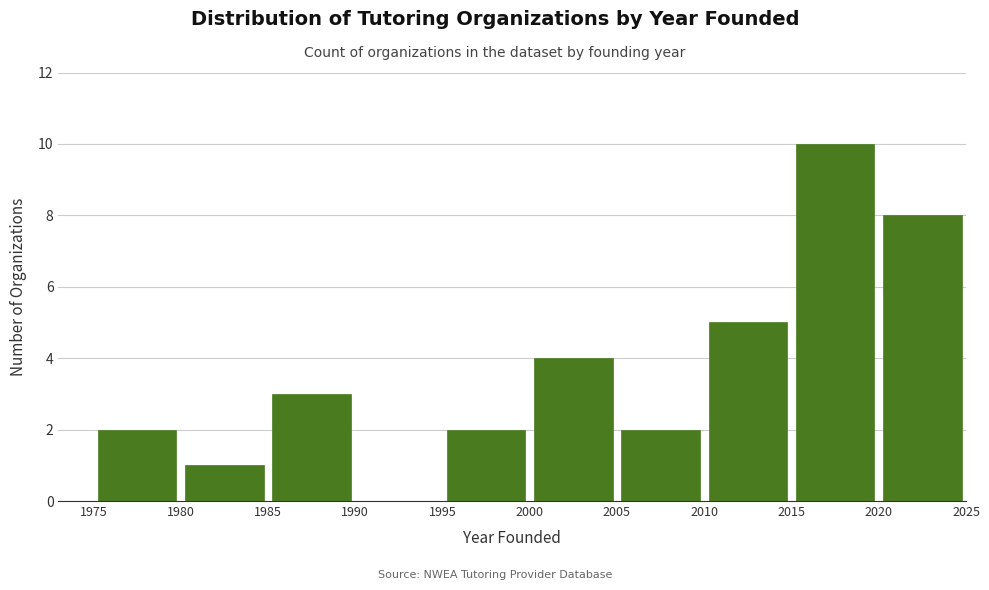

How tall is the bar that spans 1985 to 1990 on the x-axis? The values are not printed on the chart, so give them approximately, as read against the axis.

3